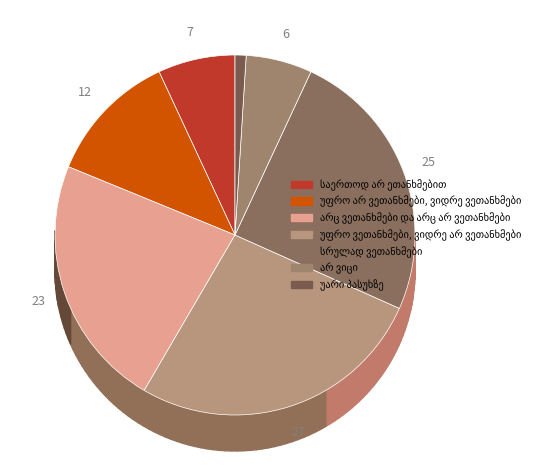

How many segments does this pie chart have?

7